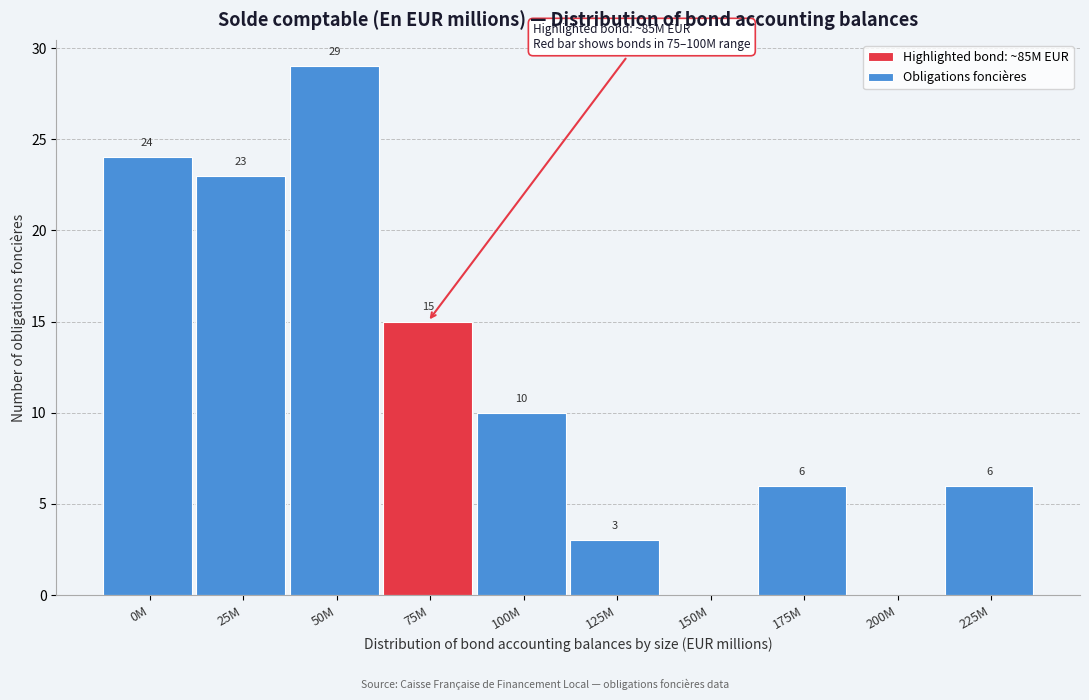

Reading left to right, what are all the values shown in this chart?

0M=24	25M=23	50M=29	75M=15	100M=10	125M=3	150M=0	175M=6	200M=0	225M=6